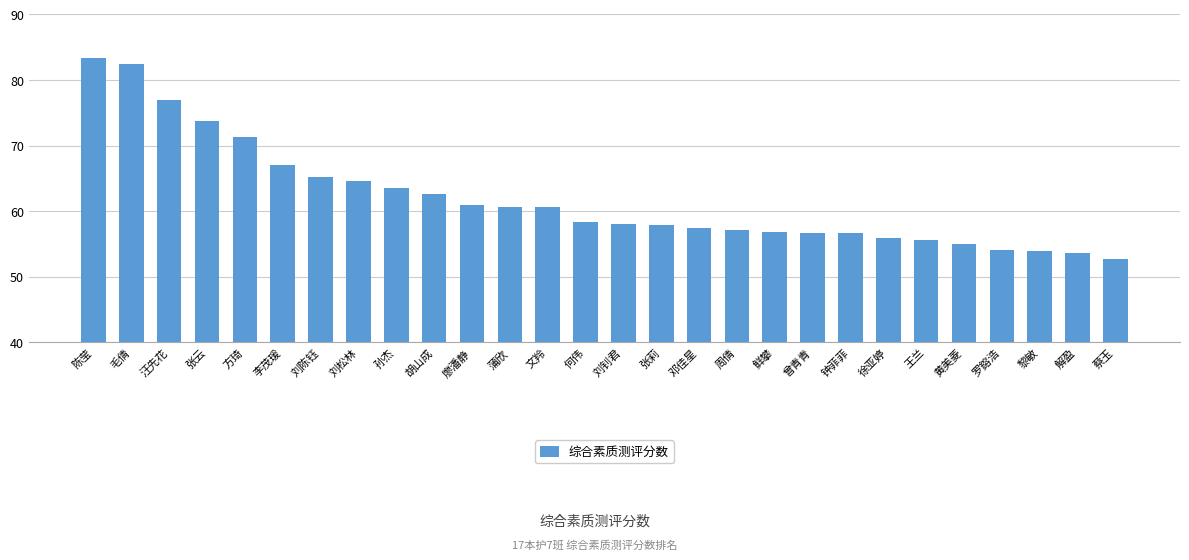

What is the label of the 26th bar from the right?

汪先花